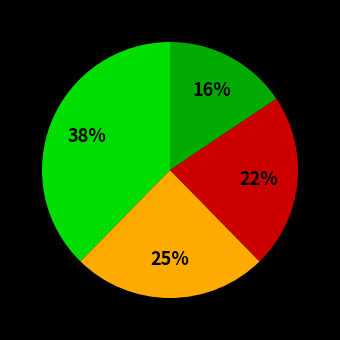

To the nearest percent, what is the difference between the largest and smallest slice percentages?

22%